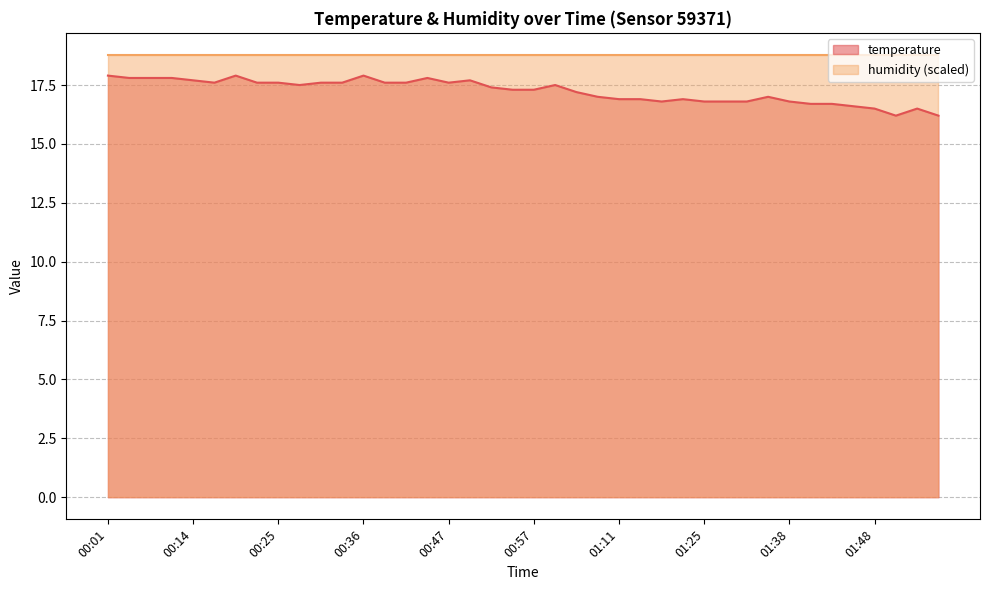

What is the label of the 39th point from the right?

00:03